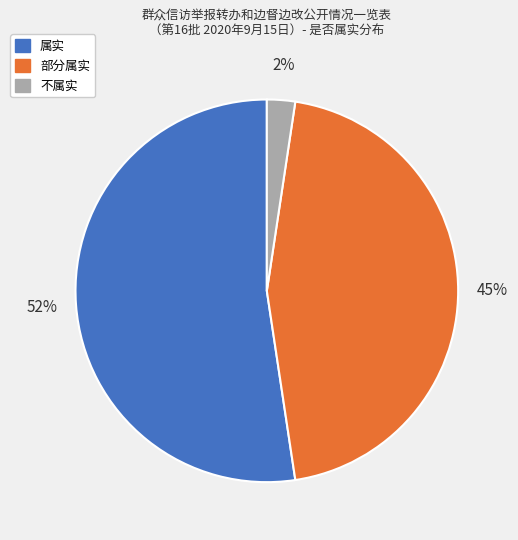

Is it true that 属实 is 52% of the pie?

True